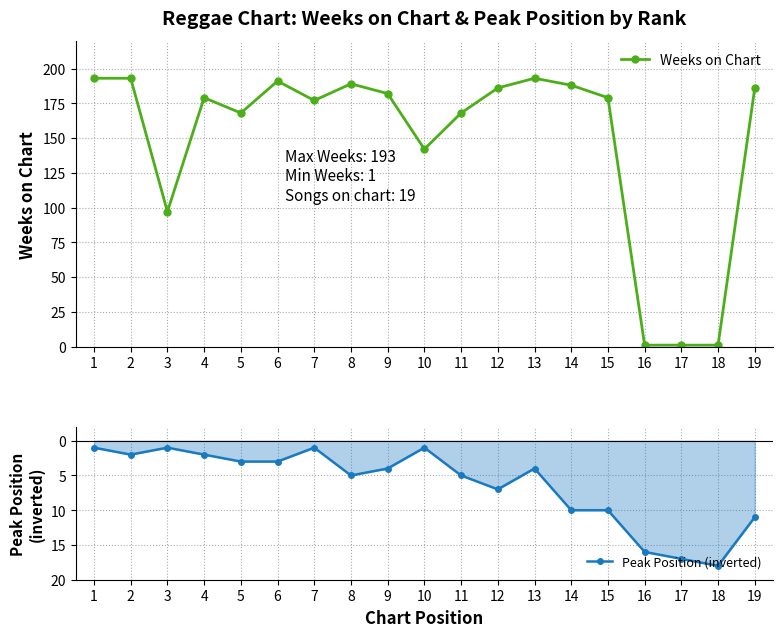

Which category has the lowest value across all series?

18